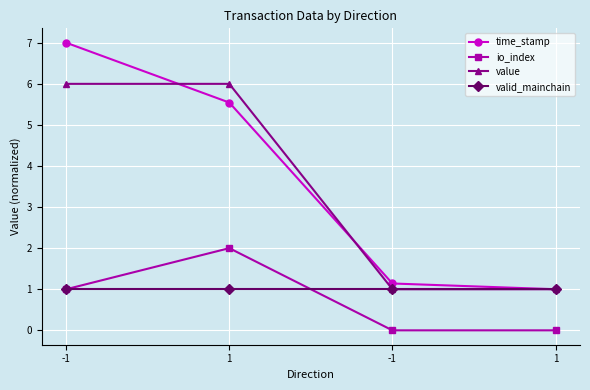

What are all the series names shown in the legend?

time_stamp, io_index, value, valid_mainchain